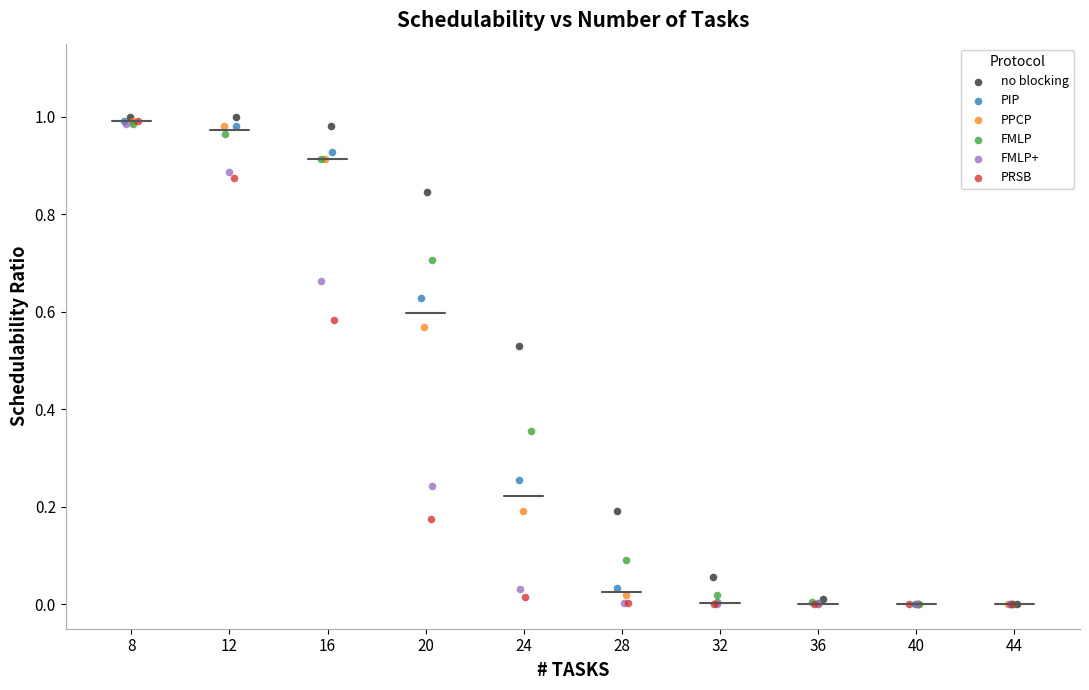

What are all the series names shown in the legend?

no blocking, PIP, PPCP, FMLP, FMLP+, PRSB